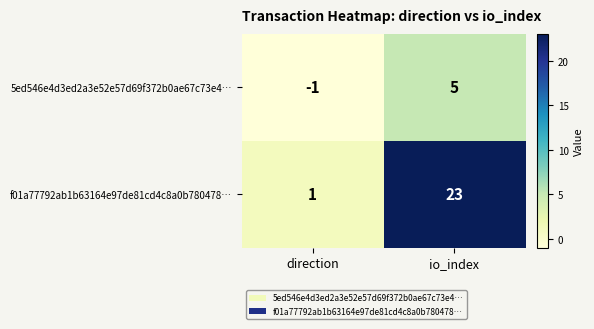

Reading left to right, extract all data points from this chart.

5ed546e4d3ed2a3e52e57d69f372b0ae67c73e4…: direction=-1	io_index=5
f01a77792ab1b63164e97de81cd4c8a0b780478…: direction=1	io_index=23